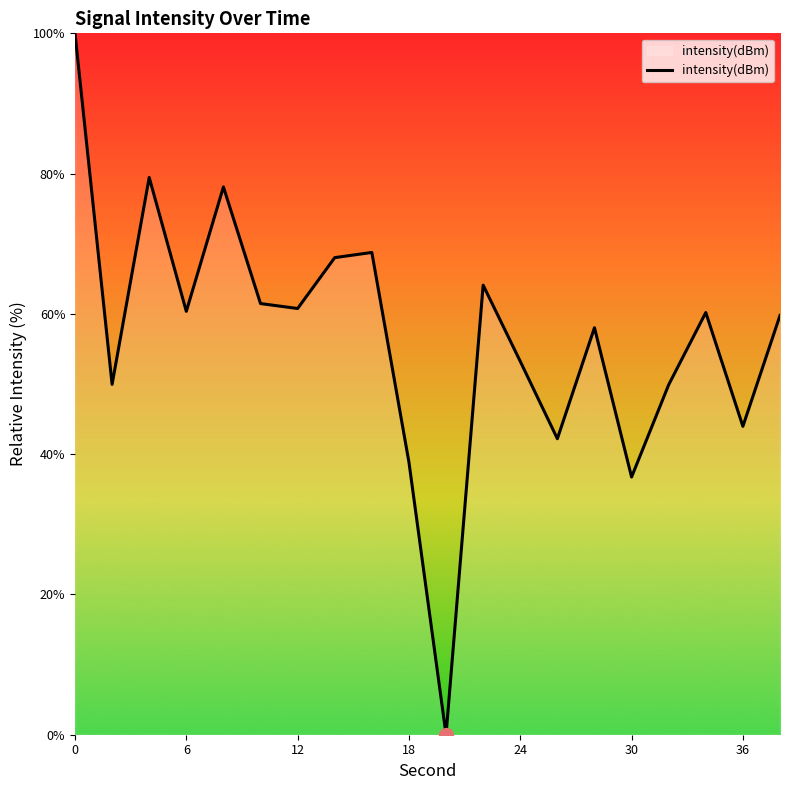

What is the difference between the maximum and minimum values?

100.0